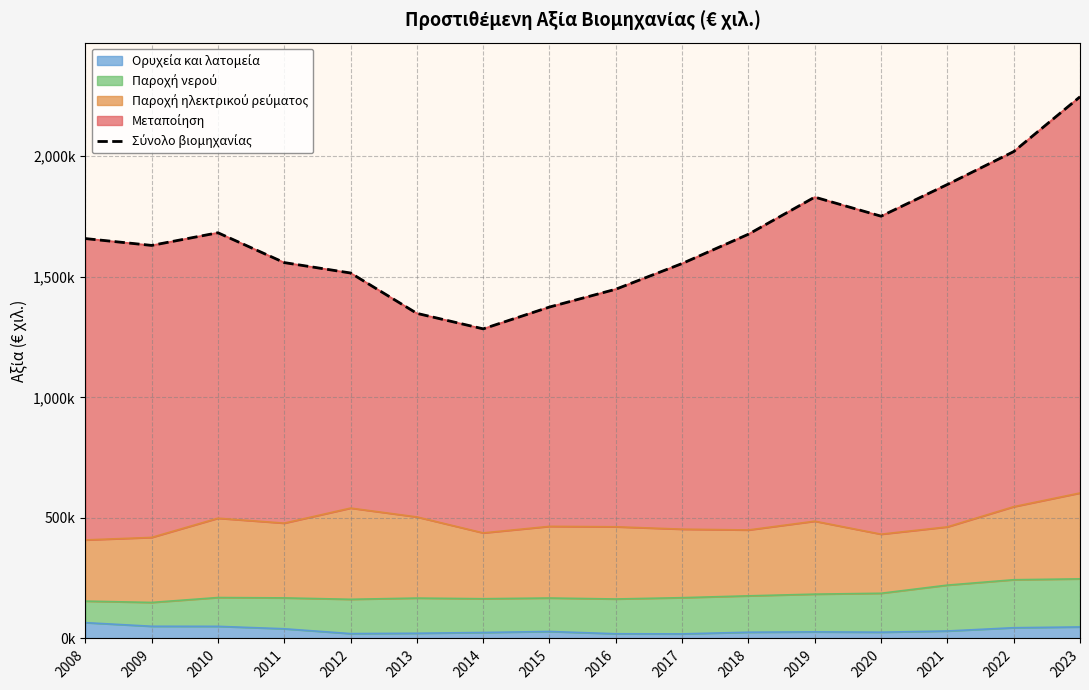

At which category does the chart reach its peak across all series?

2023